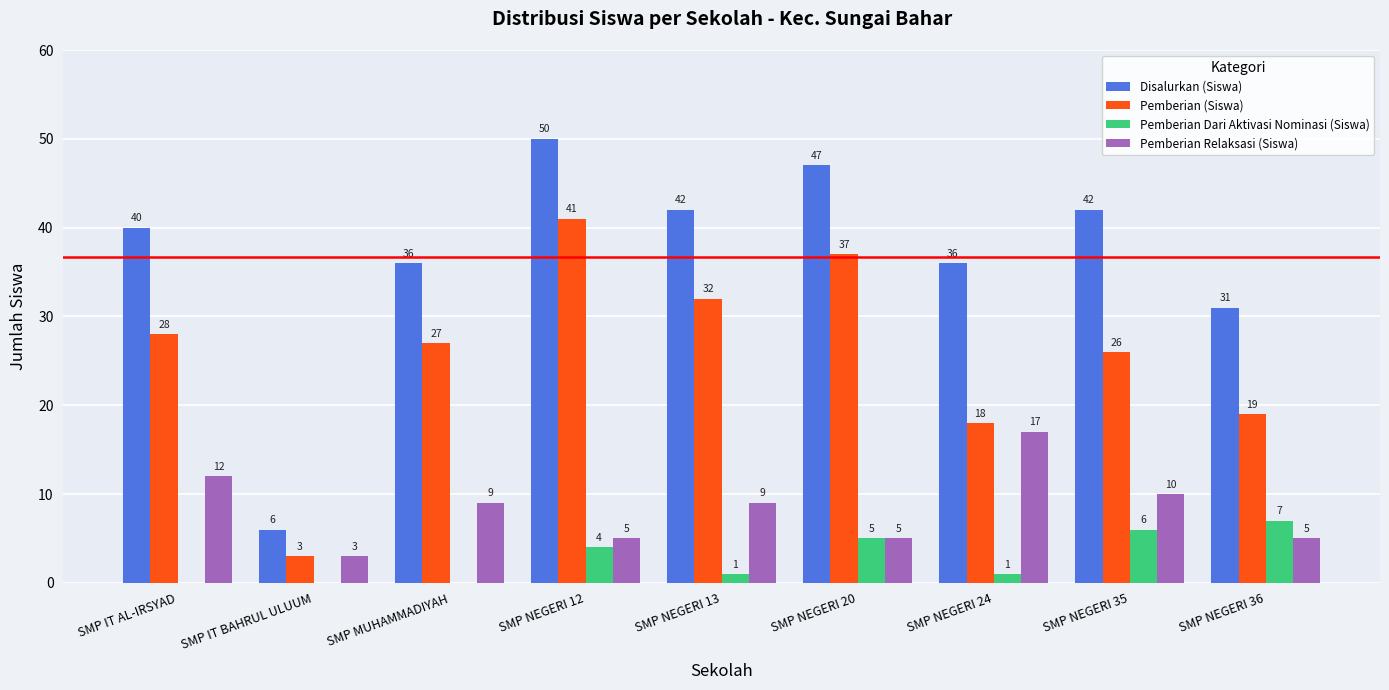

Between SMP NEGERI 13 and SMP NEGERI 36, which series saw the biggest shift?

Pemberian (Siswa)